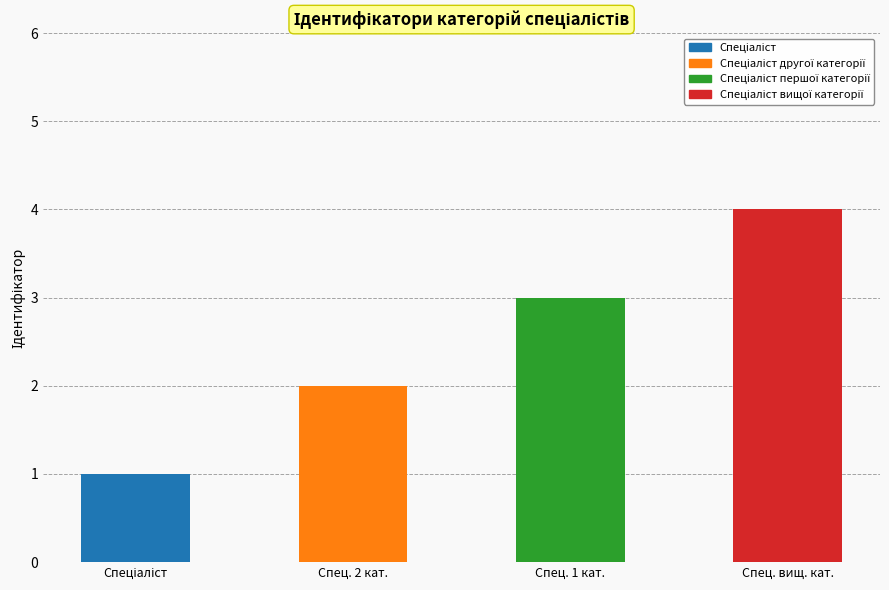

What is the approximate value at Спец. вищ. кат.?

4